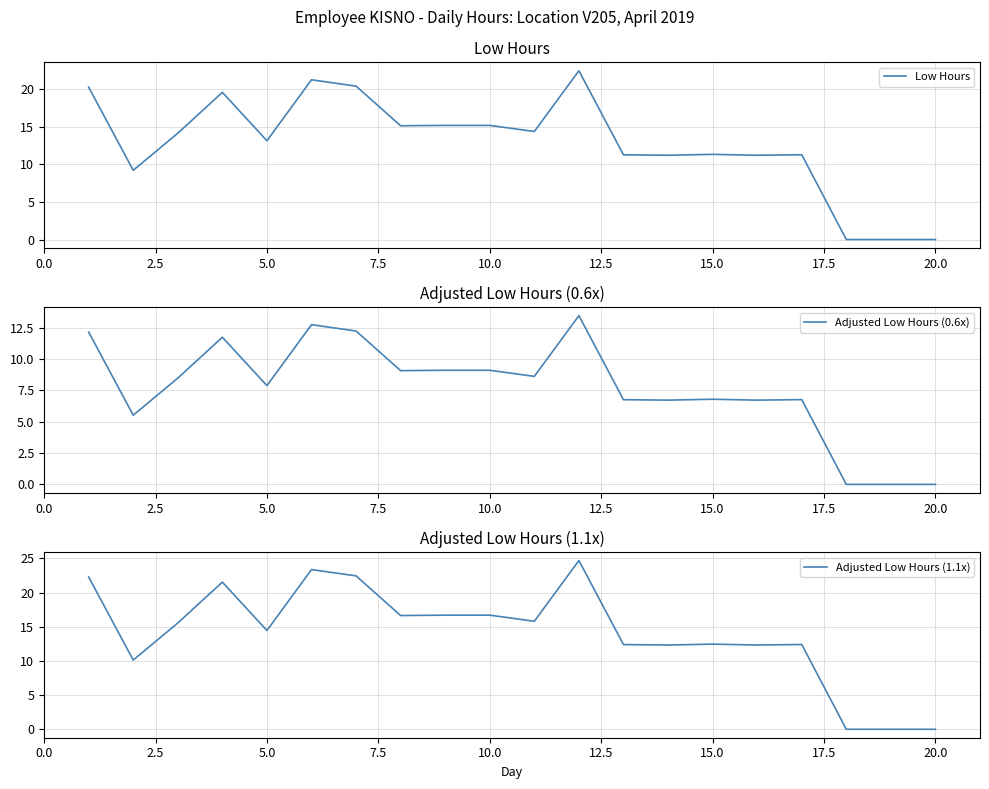

How many values in the Adjusted Low Hours (1.1x) series exceed 15?

10